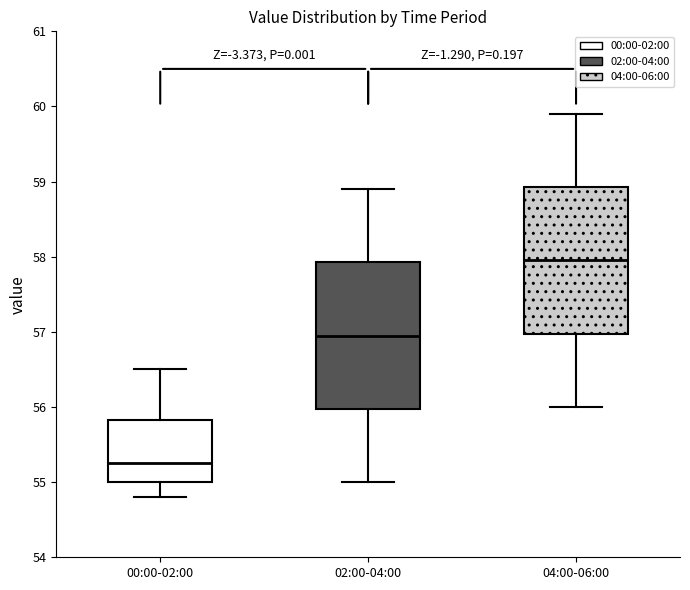

Reading left to right, transcribe this box plot: for each box, give where its median line is, the range the box spans, and where its two whiskers end, as read against the y-axis. The values are not printed on the chart, so give them approximately, as read against the axis.

00:00-02:00: median 55.3, box 55.0 to 55.8, whiskers 54.8 to 56.5
02:00-04:00: median 57.0, box 56.0 to 57.9, whiskers 55.0 to 58.9
04:00-06:00: median 58.0, box 57.0 to 58.9, whiskers 56.0 to 59.9